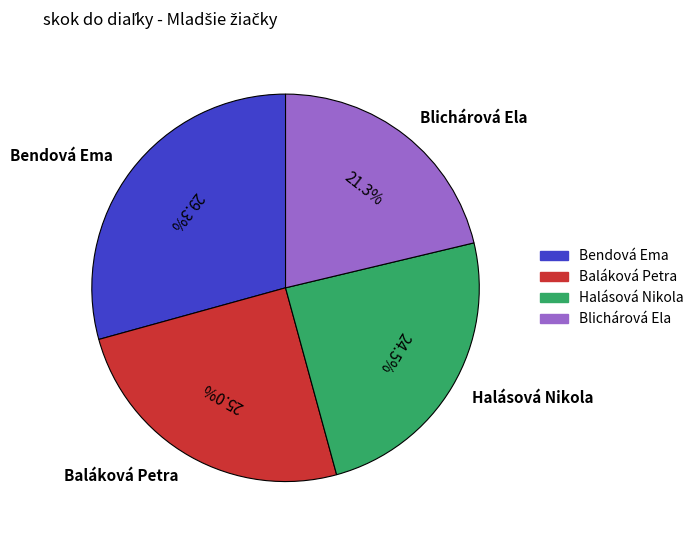

How many segments does this pie chart have?

4